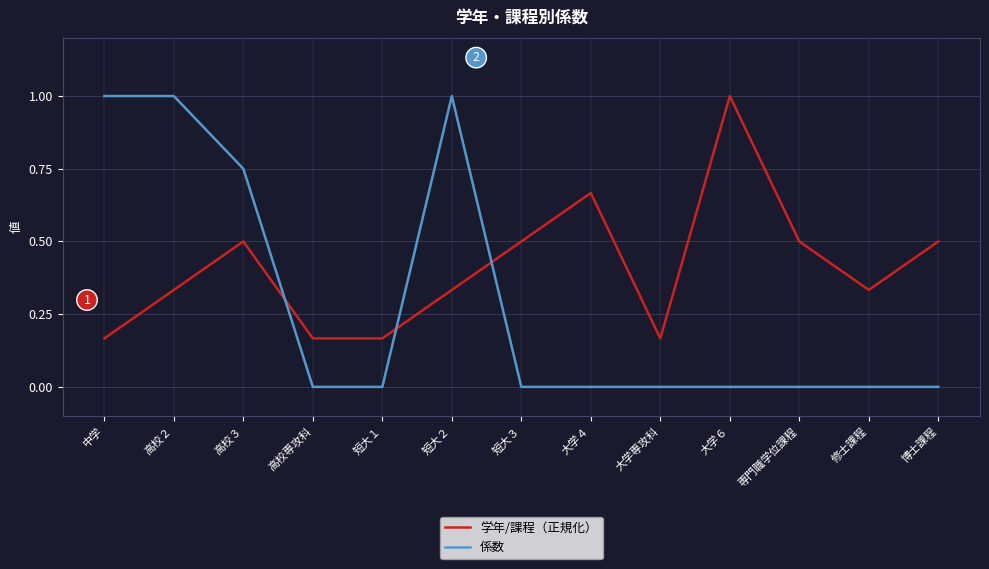

What is the difference between the maximum and minimum values in the 係数 series?

1.0